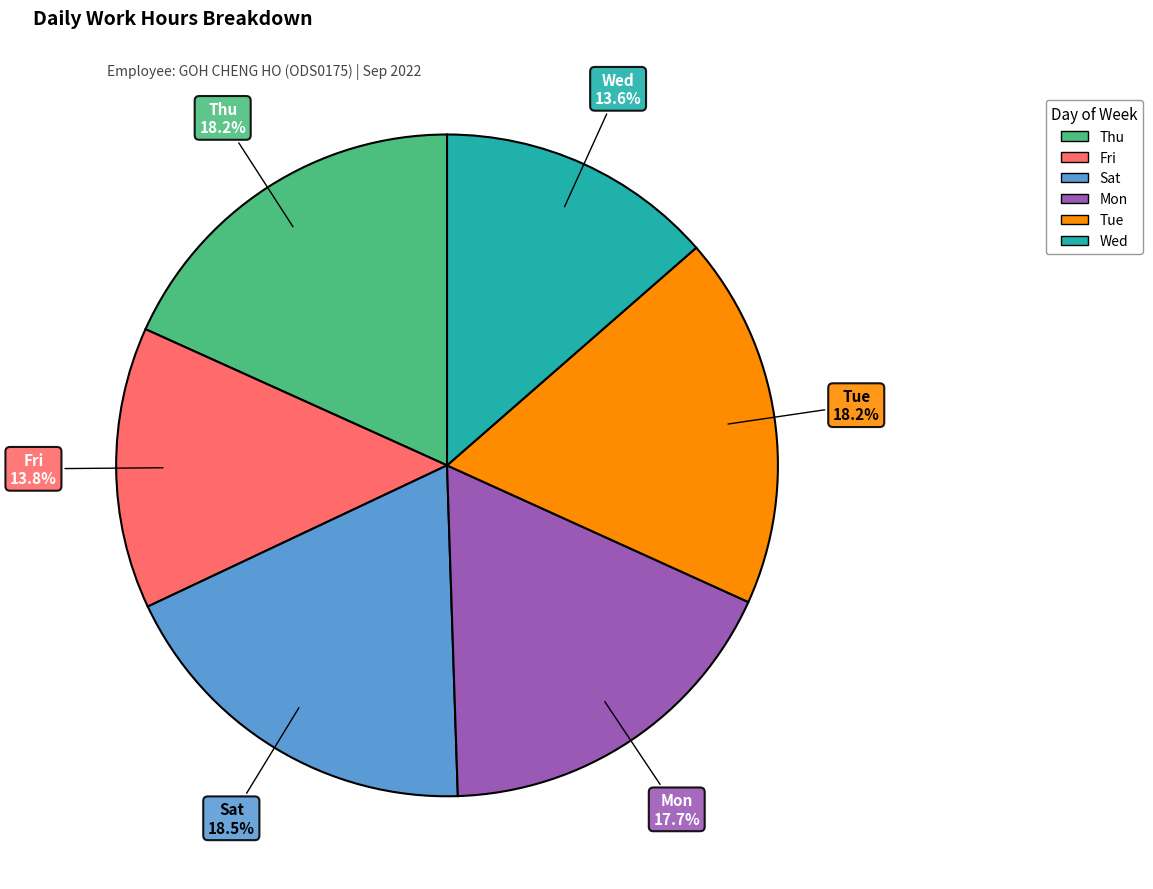

Count the number of slices in the pie.

6